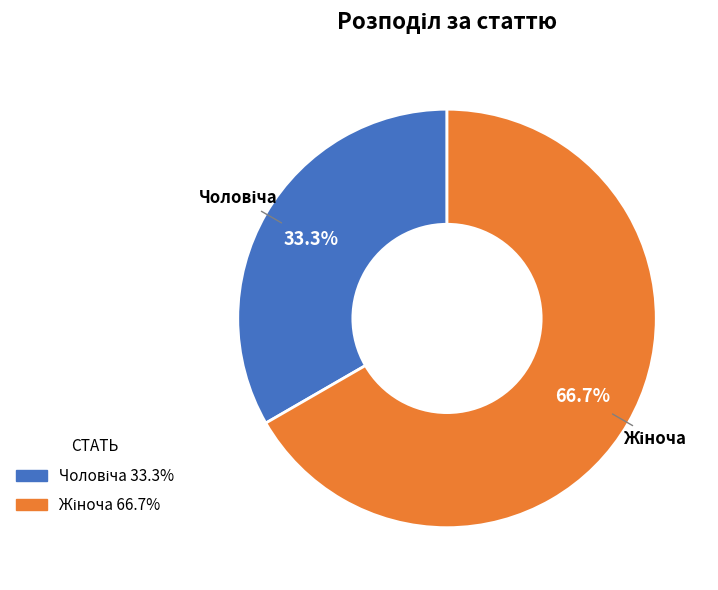

Is there a majority slice in this chart?

Yes